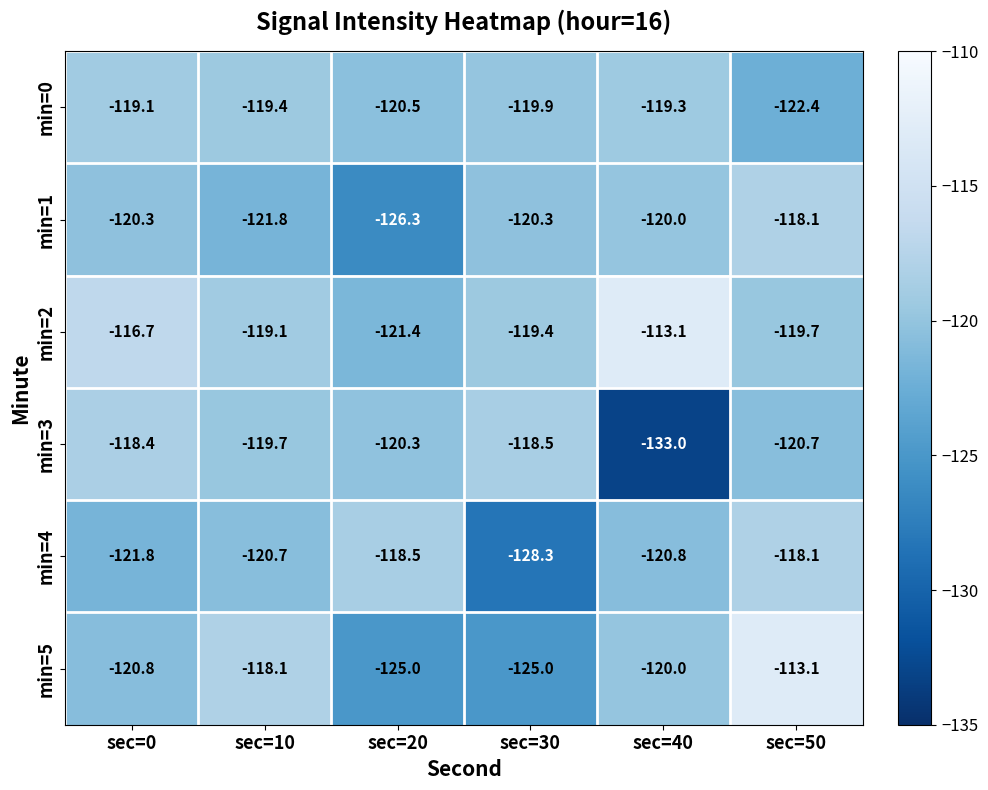

Read the min=3 value at sec=20.

-120.3